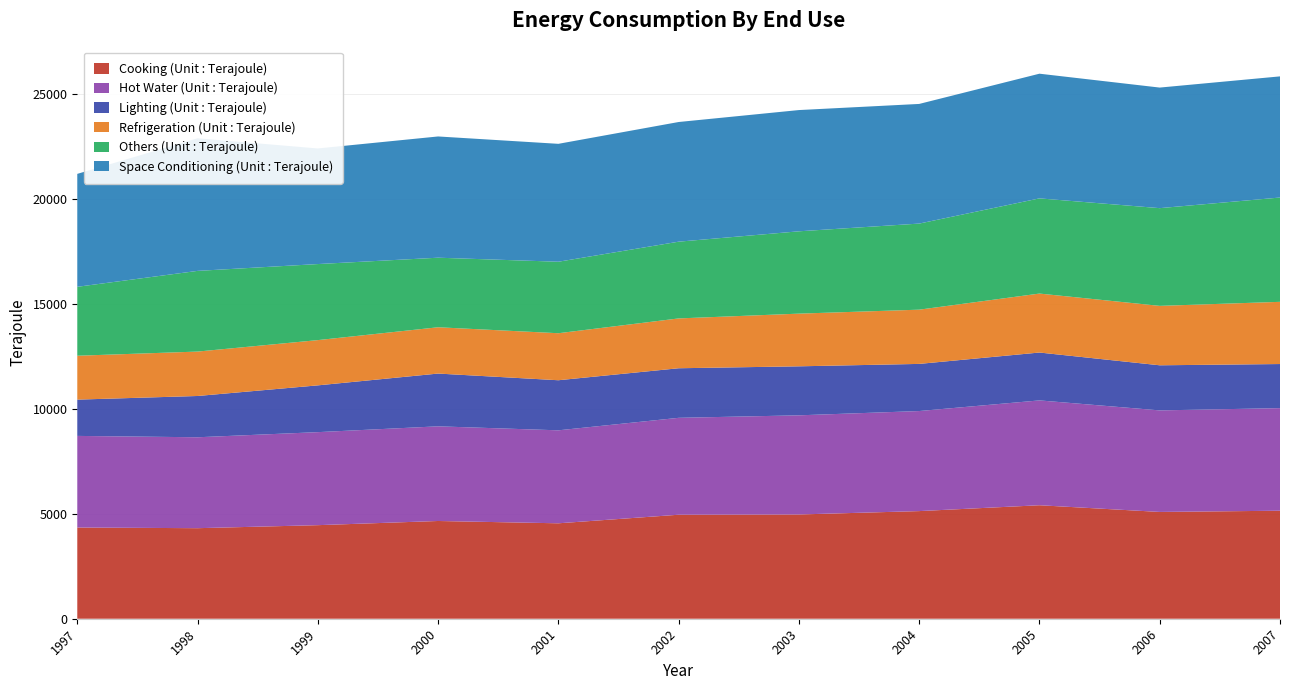

Reading left to right, transcribe all the data shown in this chart.

Cooking (Unit : Terajoule): 1997=4344	1998=4312	1999=4456	2000=4655	2001=4545	2002=4953	2003=4965	2004=5126	2005=5405	2006=5086	2007=5144
Hot Water (Unit : Terajoule): 1997=4363	1998=4330	1999=4430	2000=4508	2001=4428	2002=4615	2003=4722	2004=4765	2005=4993	2006=4836	2007=4886
Lighting (Unit : Terajoule): 1997=1728	1998=1966	1999=2228	2000=2513	2001=2385	2002=2361	2003=2334	2004=2245	2005=2280	2006=2148	2007=2100
Refrigeration (Unit : Terajoule): 1997=2090	1998=2115	1999=2155	2000=2205	2001=2239	2002=2373	2003=2509	2004=2583	2005=2808	2006=2830	2007=2962
Others (Unit : Terajoule): 1997=3283	1998=3843	1999=3622	2000=3313	2001=3405	2002=3655	2003=3921	2004=4100	2005=4533	2006=4654	2007=4968
Space Conditioning (Unit : Terajoule): 1997=5378	1998=6314	1999=5505	2000=5774	2001=5615	2002=5699	2003=5774	2004=5698	2005=5938	2006=5742	2007=5769